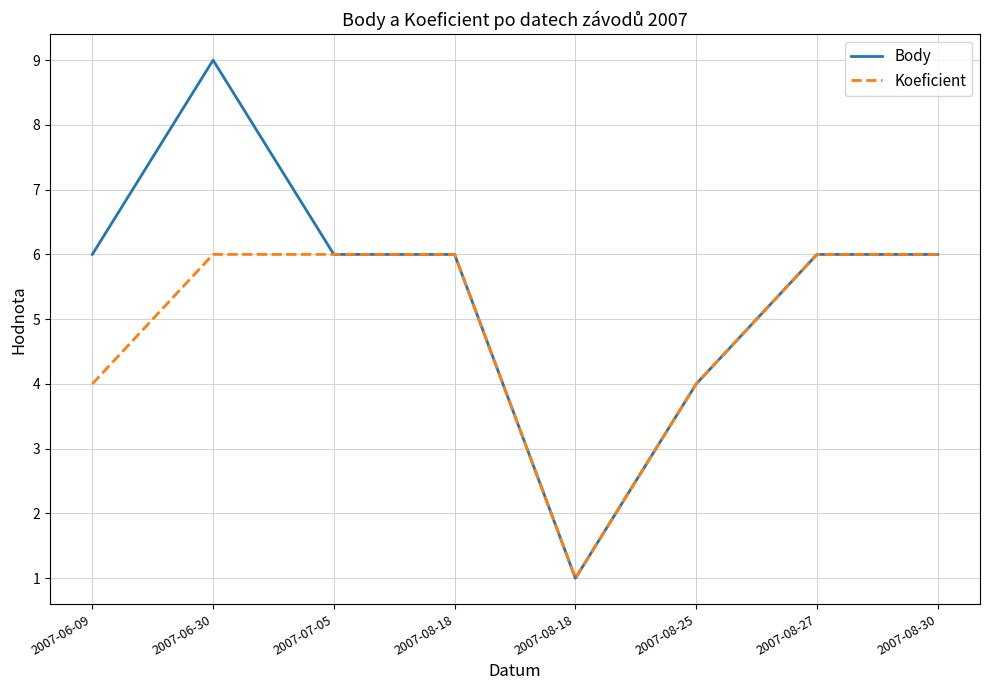

At which category does Body reach its first local peak?

2007-06-30